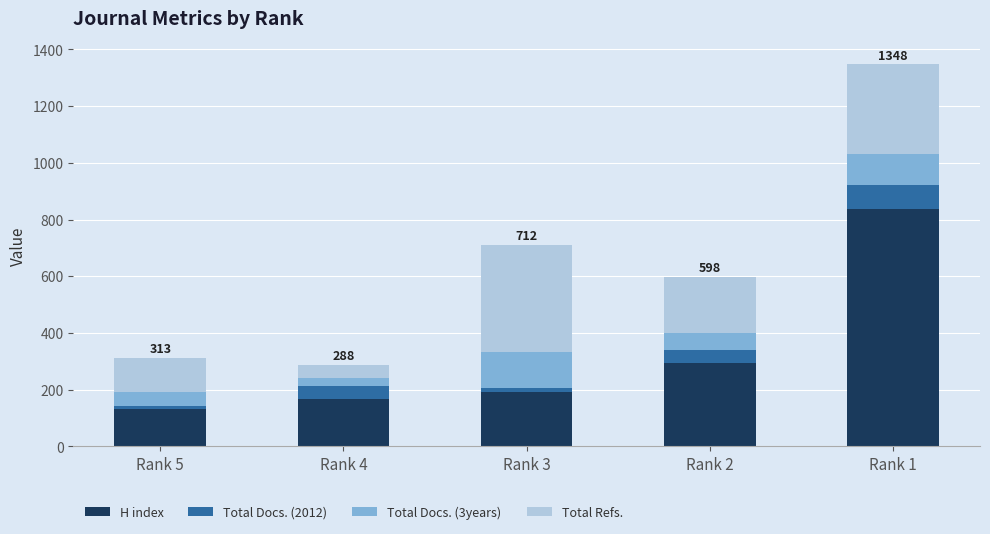

The value of H index at Rank 5 is 131. True or false?

True